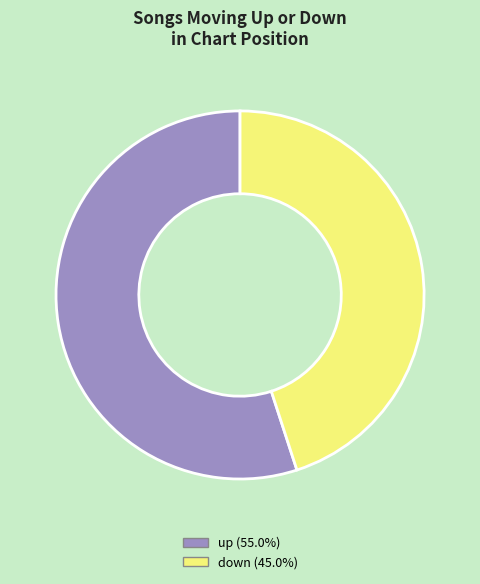

How many segments does this pie chart have?

2